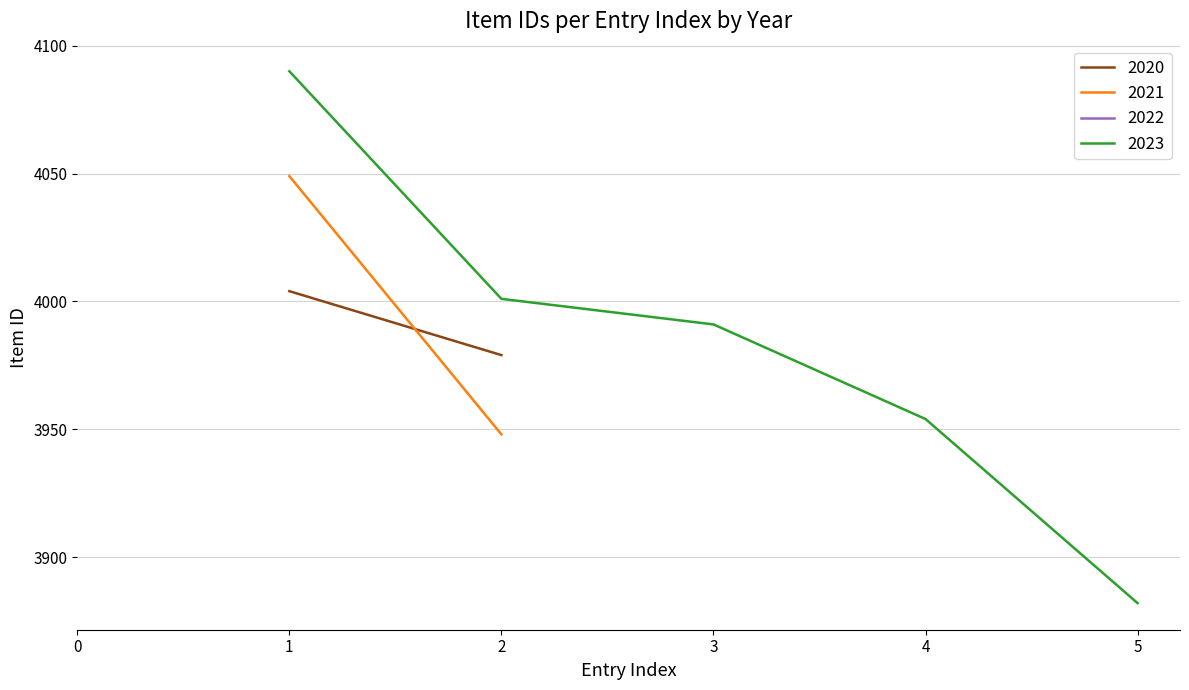

At which category is the sum across all series the highest?

1